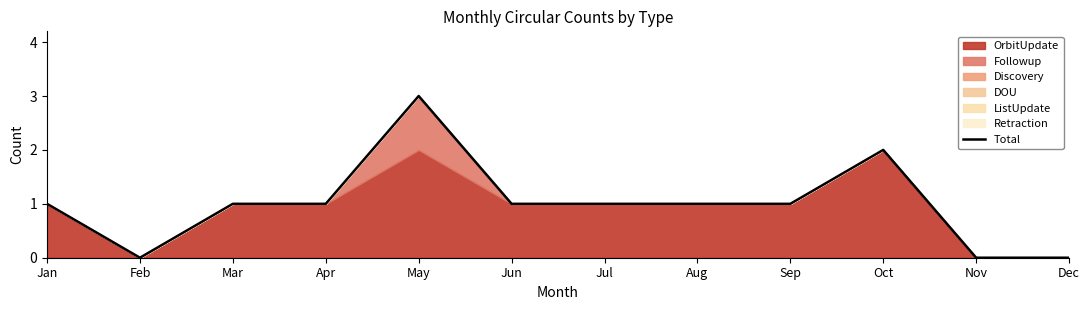

The chart shows a value of 1 at Sep. True or false?

True